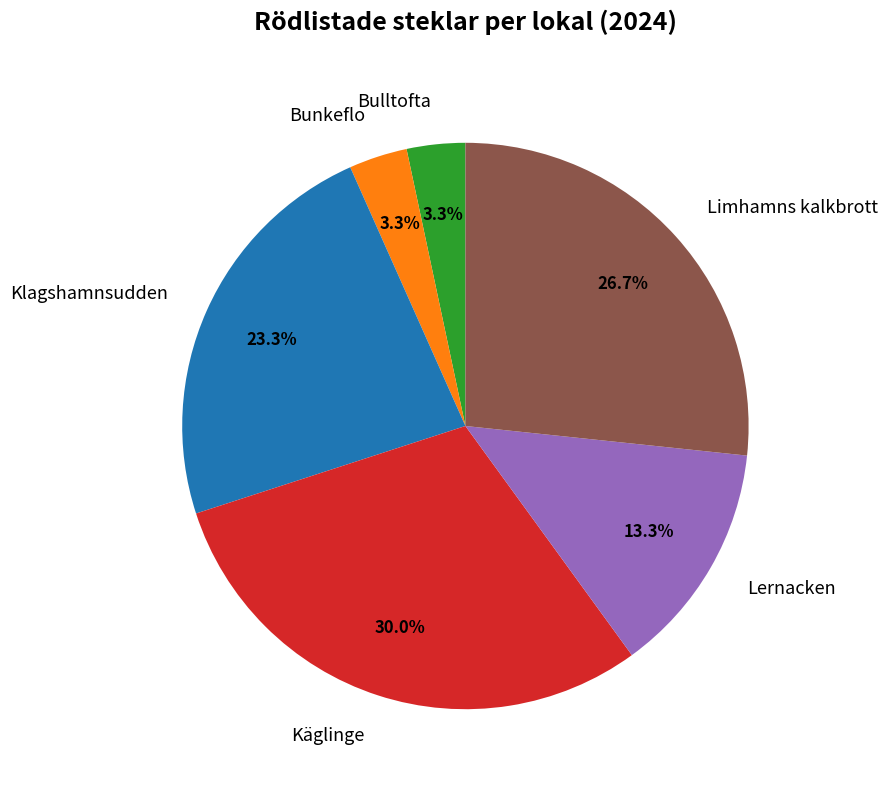

Between Limhamns kalkbrott and Lernacken, which is larger?

Limhamns kalkbrott